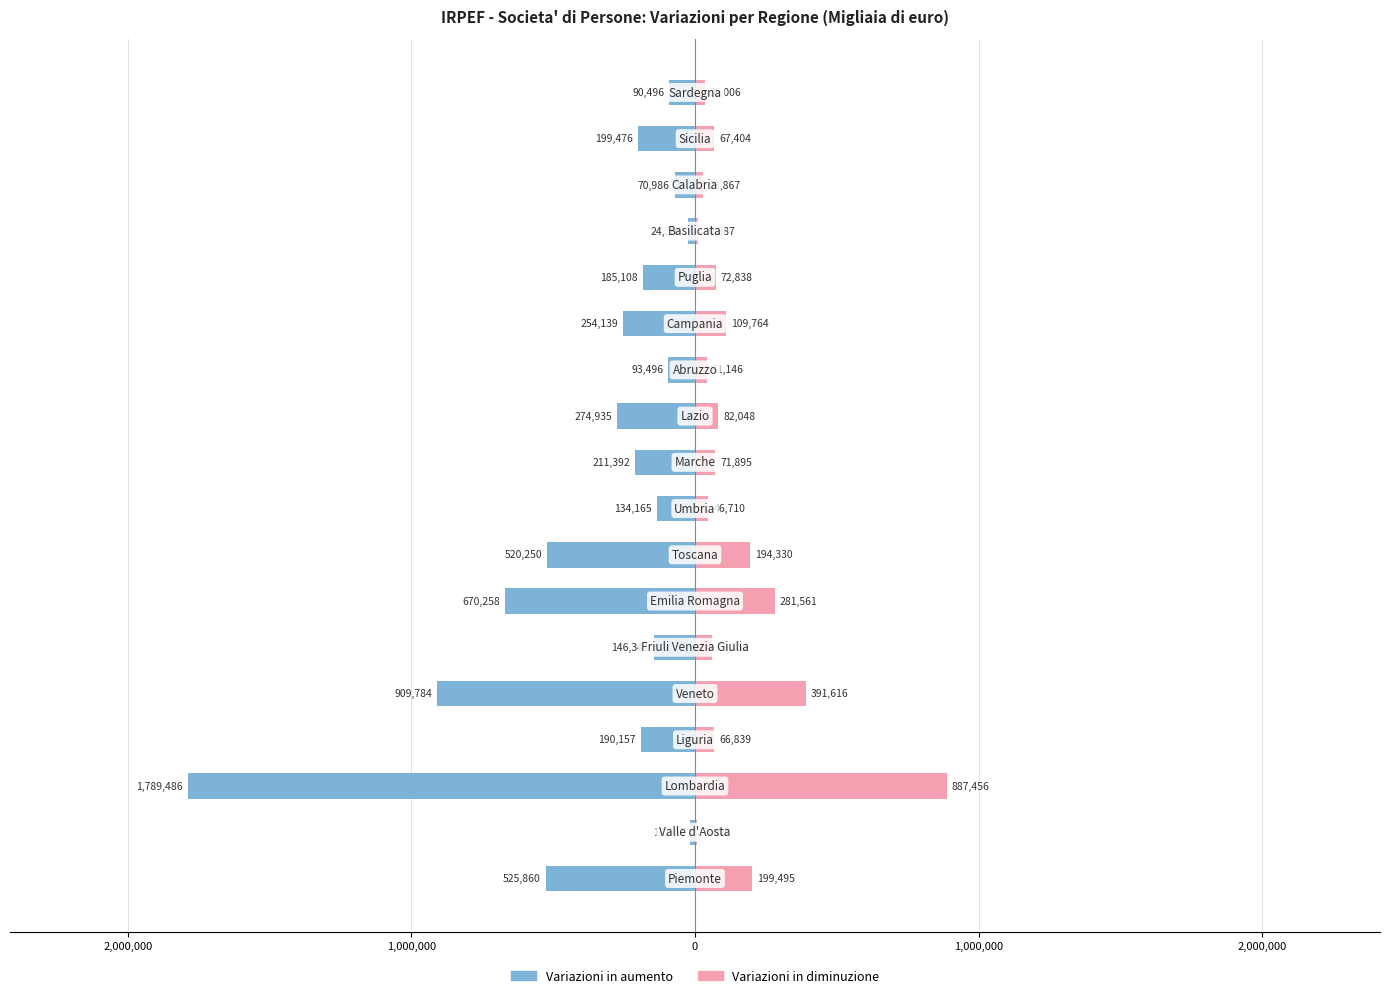

What is the smallest value displayed?

-1789486